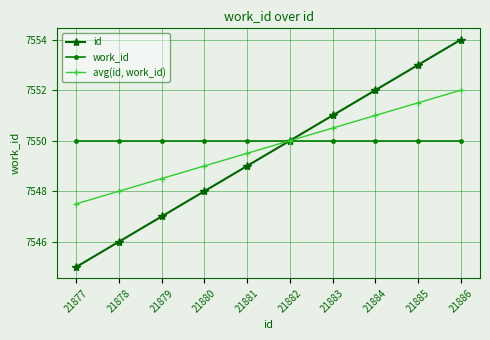

Which series has the largest range (max minus min)?

id